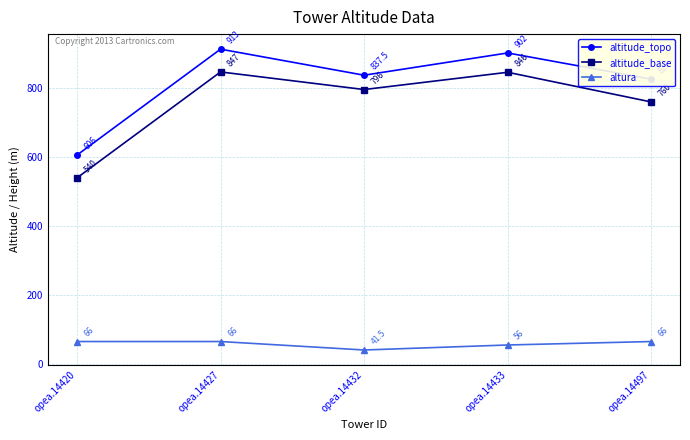

What is the value of the altitude_base point at the 5th from the left?

760.0